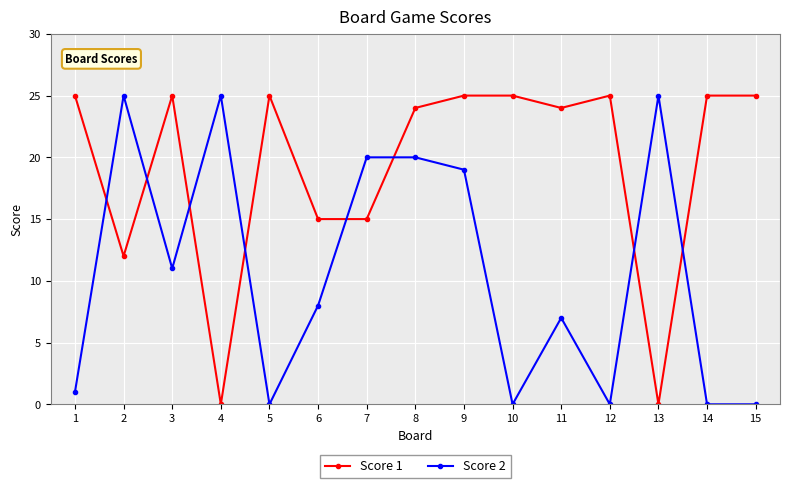

Where is the first local maximum for Score 2?

2